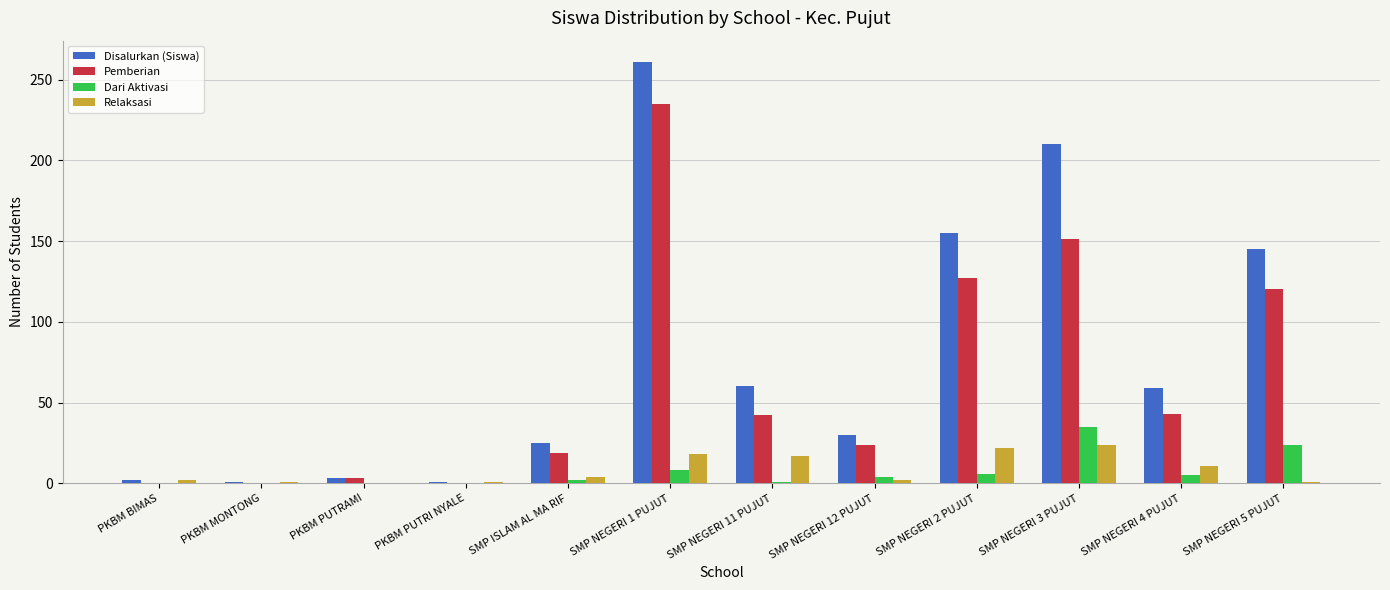

Which series changed the most between PKBM PUTRI NYALE and SMP NEGERI 2 PUJUT?

Disalurkan (Siswa)